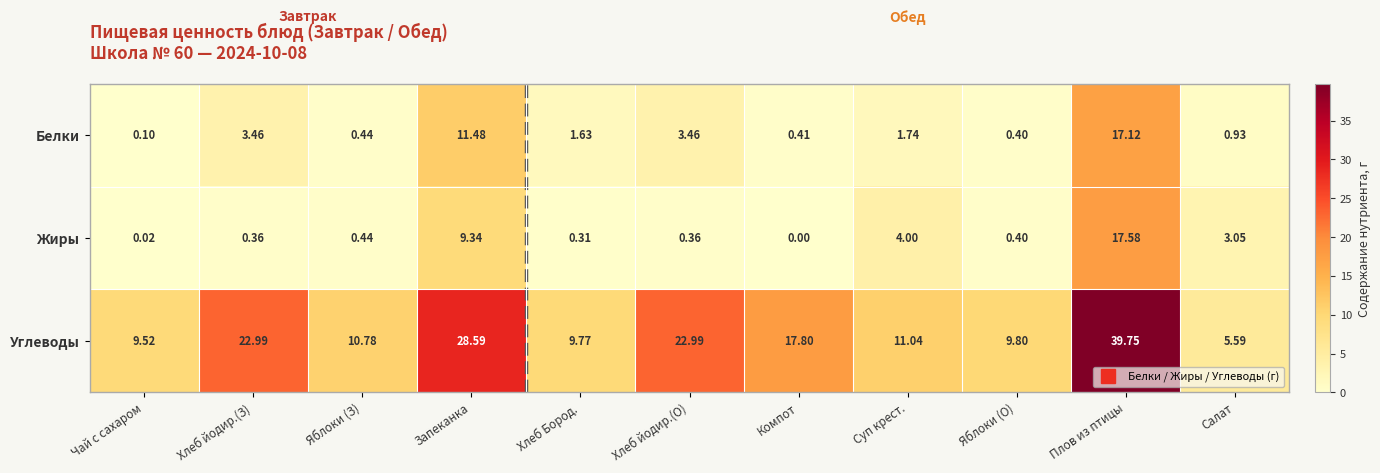

At Чай с сахаром, list the series in order from largest to smallest.

Углеводы, Белки, Жиры